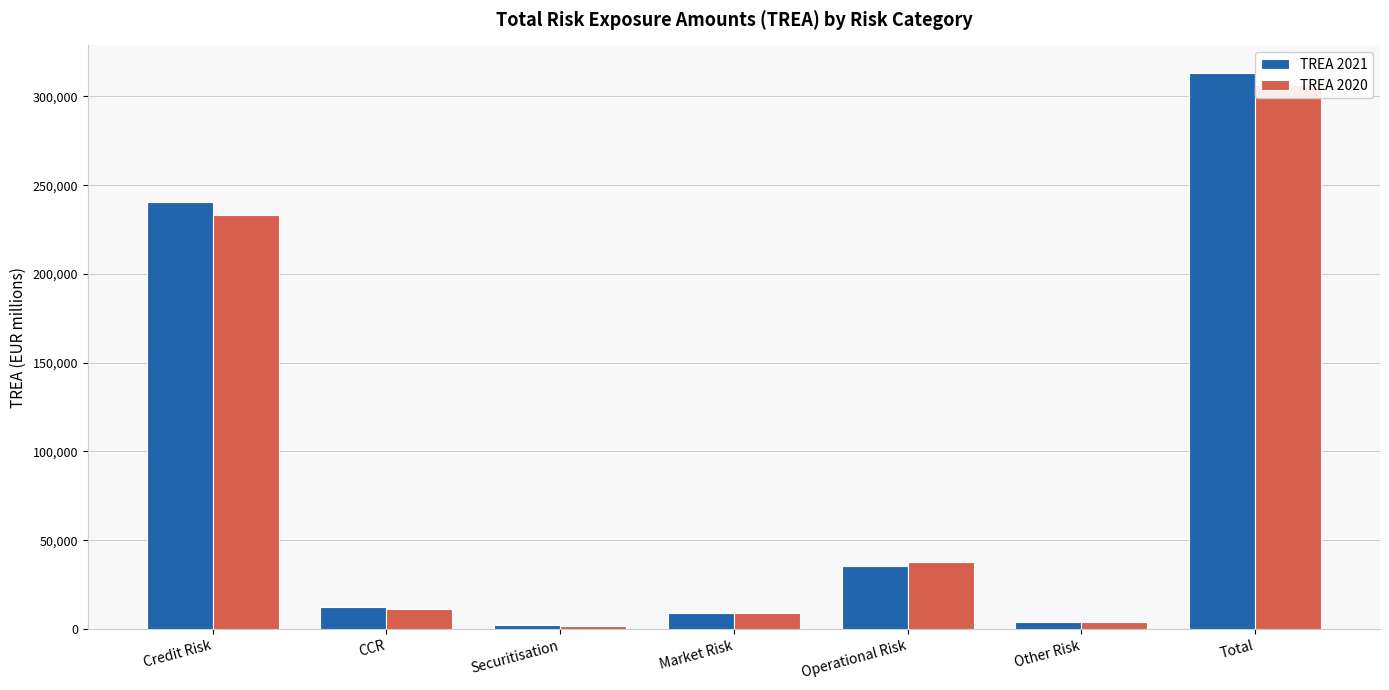

Rank the series by their maximum value, from highest to lowest.

TREA 2021, TREA 2020